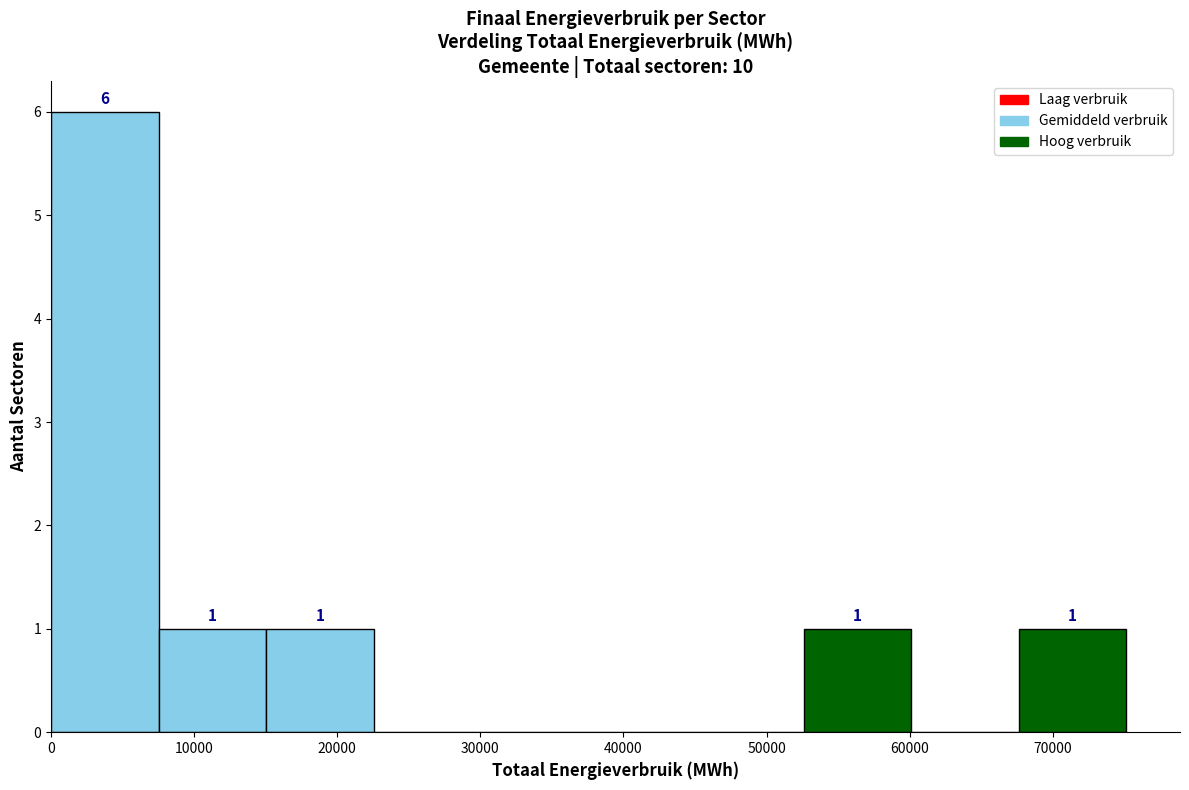

Which range on the x-axis has the tallest bar?

0 to 8000